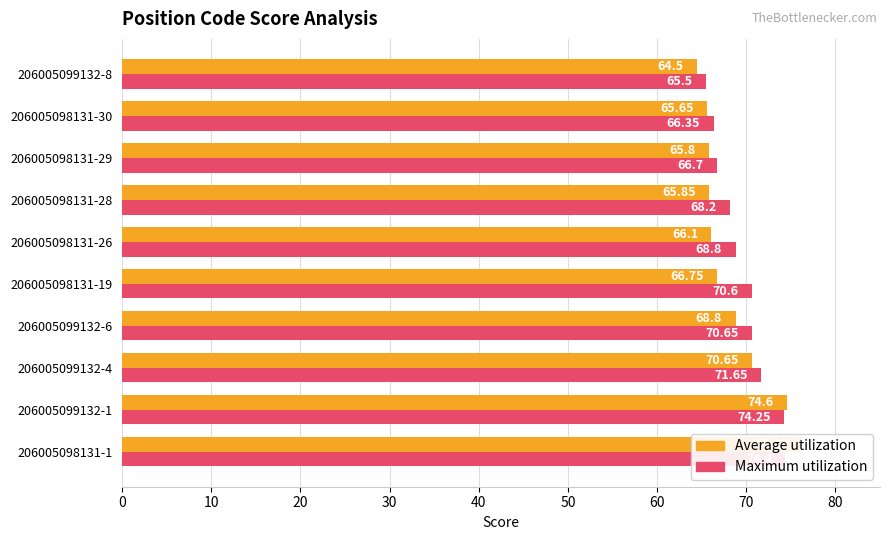

How many groups of bars are there?

10